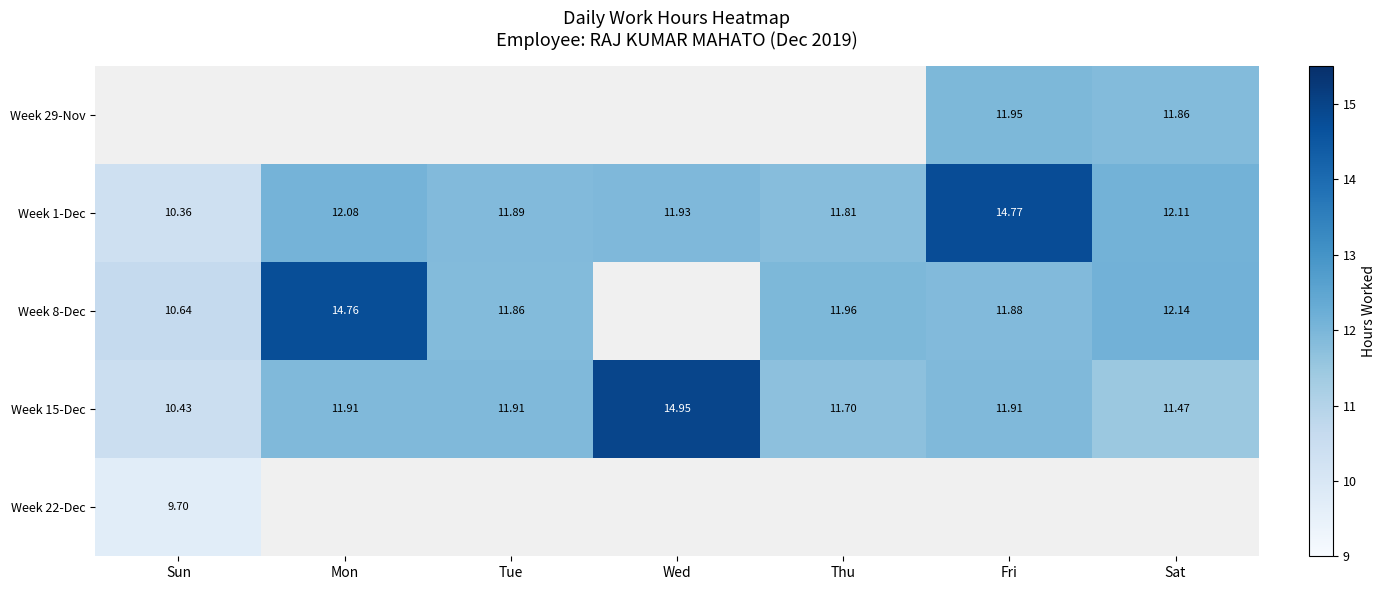

True or false: Week 8-Dec has a value of 3.5 at Mon.

False